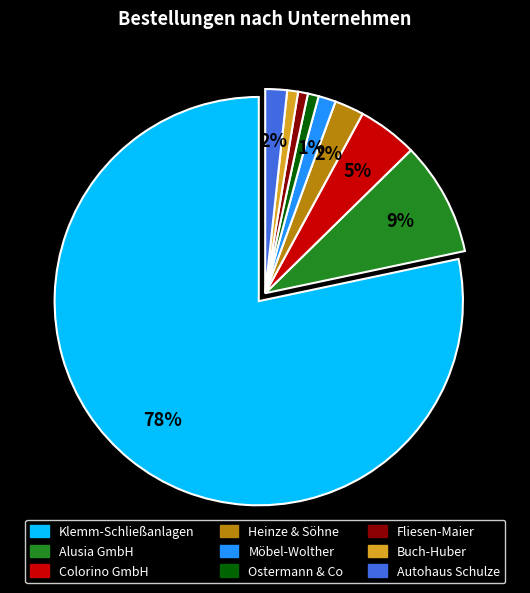

Do Klemm-Schließanlagen and Heinze & Söhne together represent more than half of the pie?

Yes